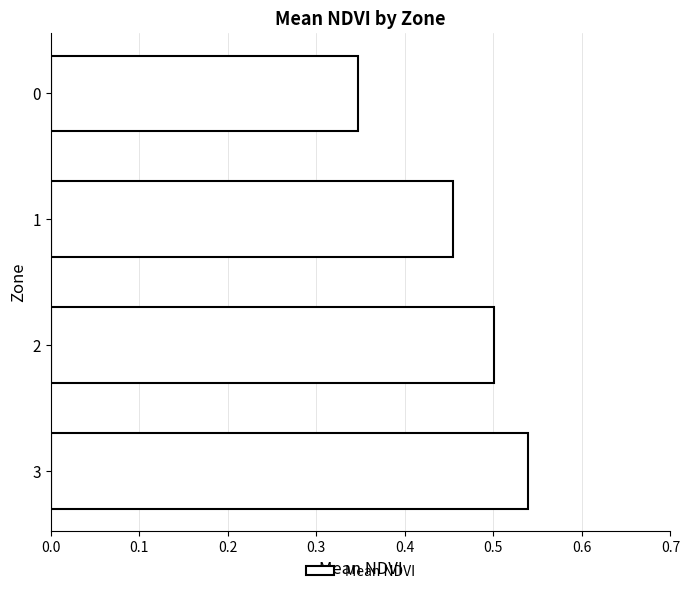

The chart shows a value of 0.7 at 3. True or false?

False